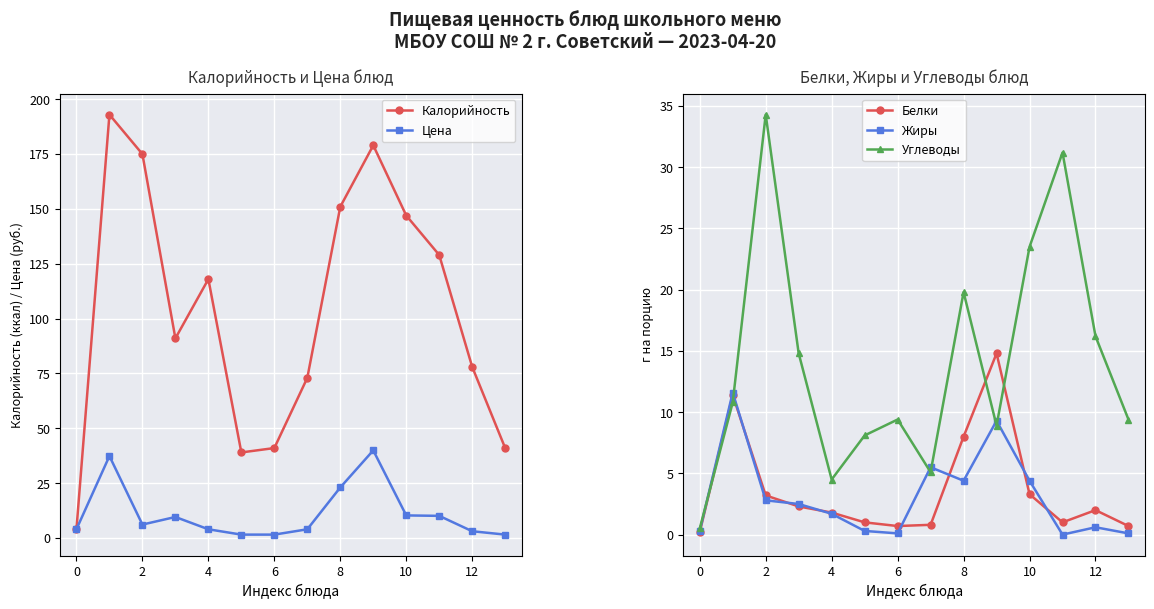

In Калорийность, how many points are lower than both neighbors (excluding endpoints)?

2